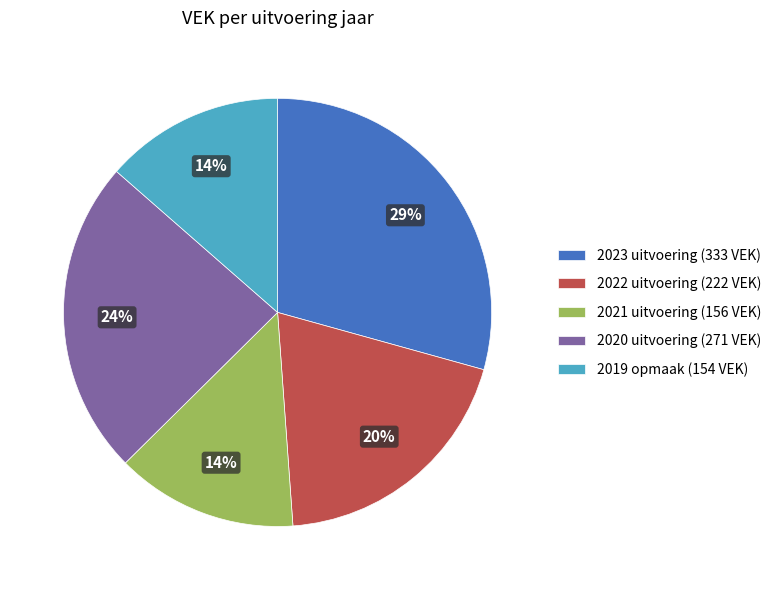

Is the sum of 2021 uitvoering (156 VEK) and 2020 uitvoering (271 VEK) greater than half?

No